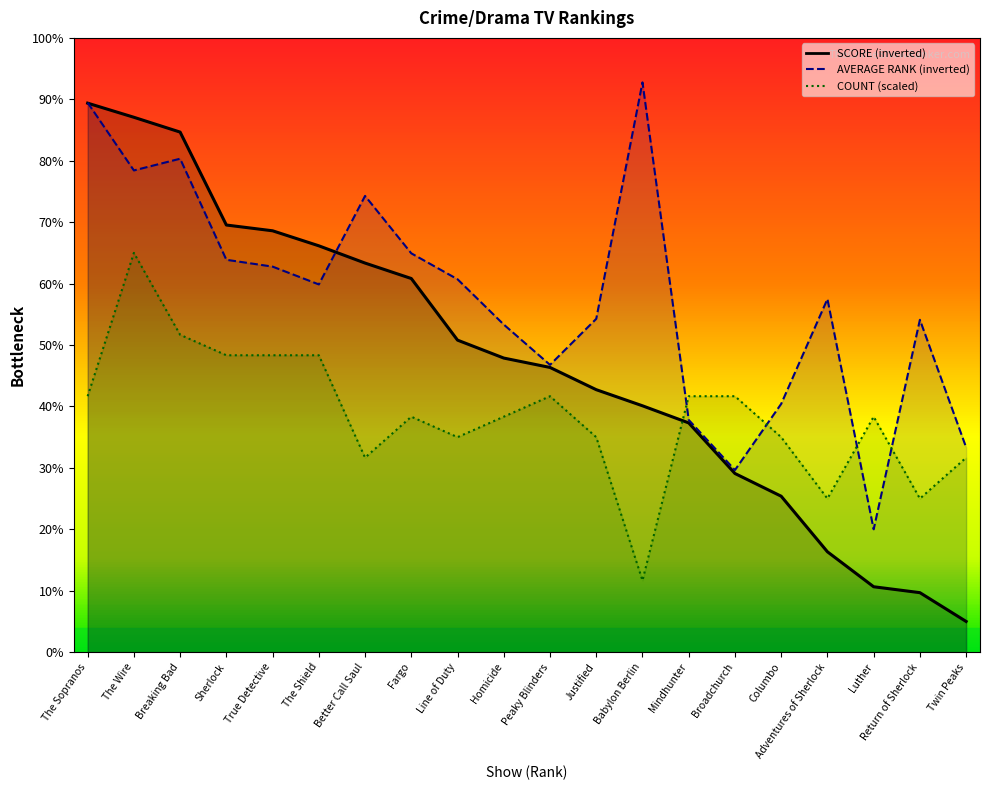

What position from the right is Homicide?

11